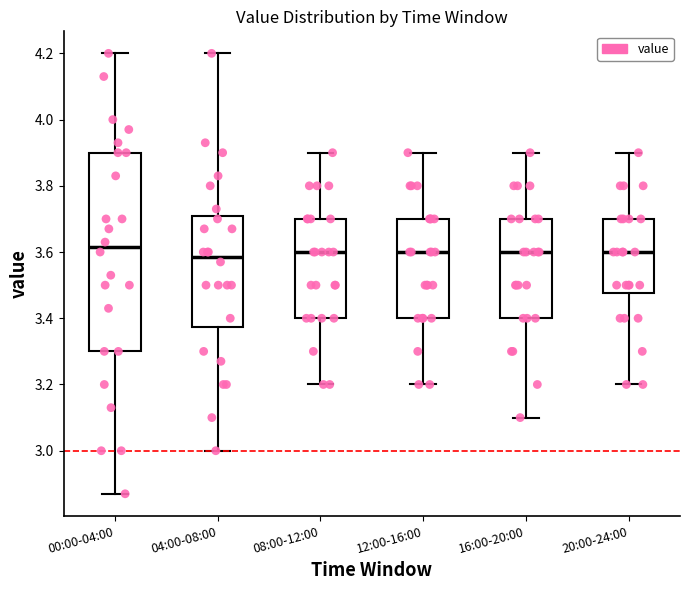

Reading left to right, transcribe this box plot: for each box, give where its median line is, the range the box spans, and where its two whiskers end, as read against the y-axis. The values are not printed on the chart, so give them approximately, as read against the axis.

00:00-04:00: median 3.62, box 3.30 to 3.90, whiskers 2.88 to 4.20
04:00-08:00: median 3.58, box 3.38 to 3.70, whiskers 3.00 to 4.20
08:00-12:00: median 3.60, box 3.40 to 3.70, whiskers 3.20 to 3.90
12:00-16:00: median 3.60, box 3.40 to 3.70, whiskers 3.20 to 3.90
16:00-20:00: median 3.60, box 3.40 to 3.70, whiskers 3.10 to 3.90
20:00-24:00: median 3.60, box 3.48 to 3.70, whiskers 3.20 to 3.90